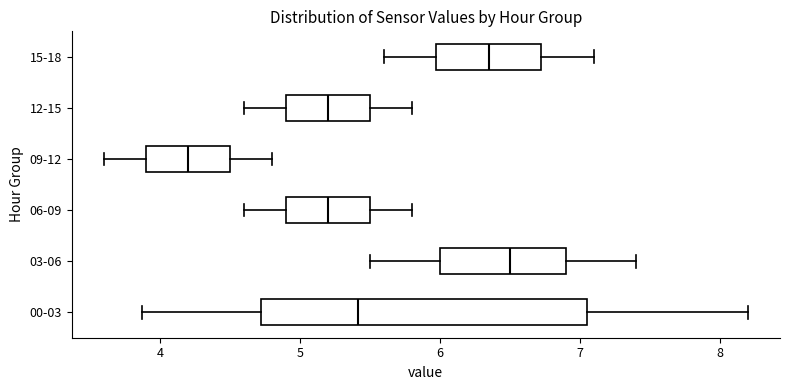

Comparing the boxes themselves (not the whiskers), which one is the widest?

00-03